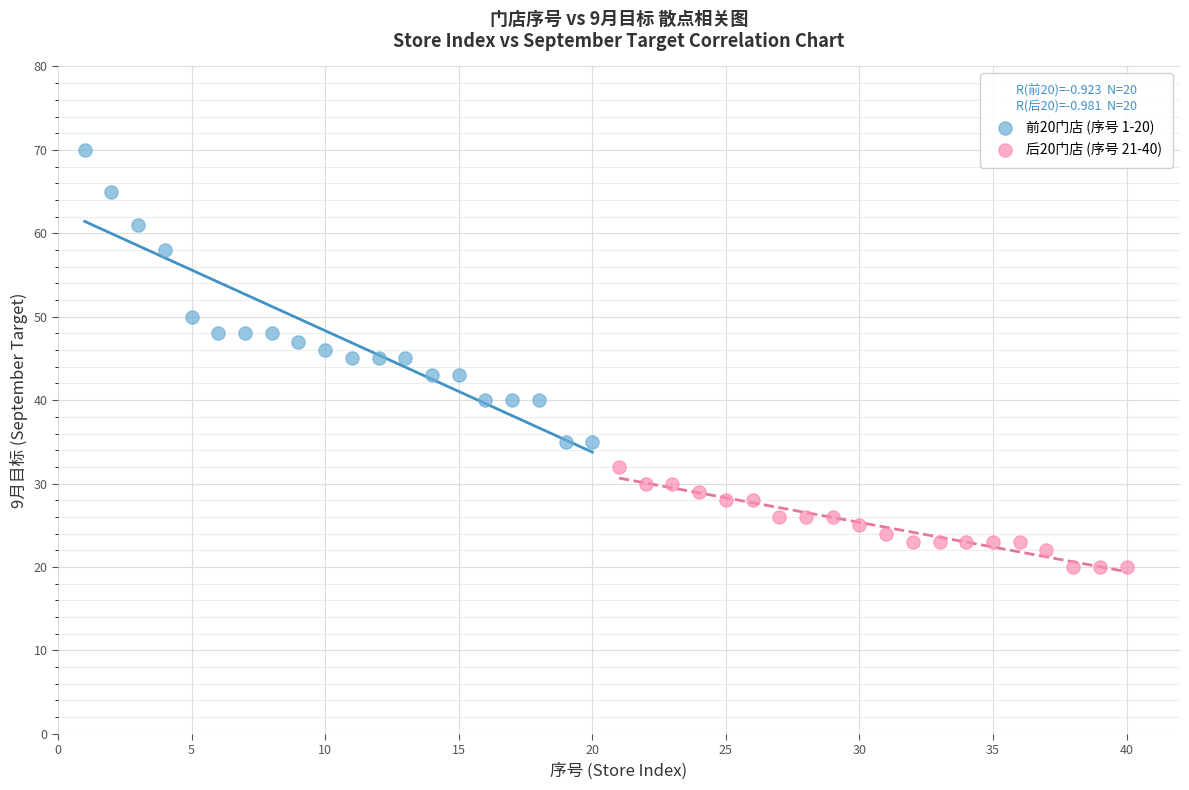

Which series reaches the maximum Y coordinate?

前20门店 (序号 1-20)